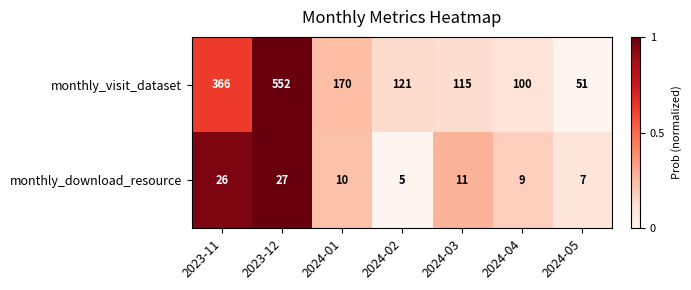

What is the spread (max minus min) of values at 2024-02?

116